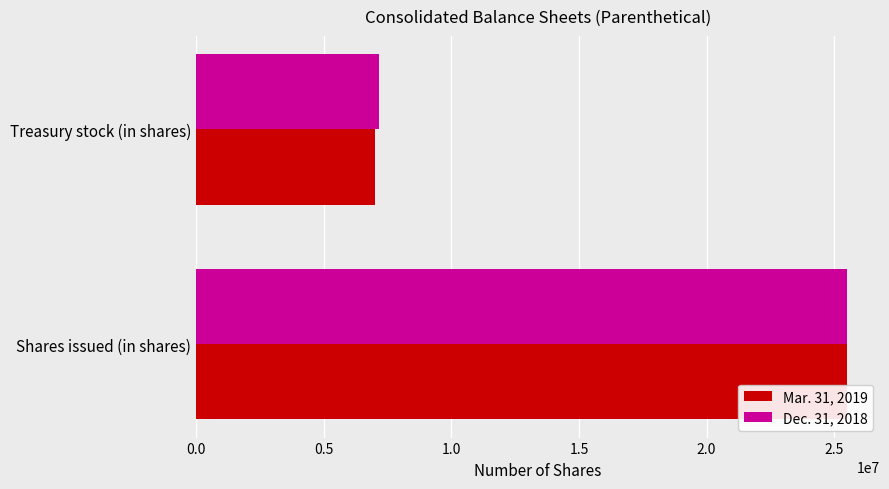

Between Shares issued (in shares) and Treasury stock (in shares), which series saw the biggest shift?

Mar. 31, 2019